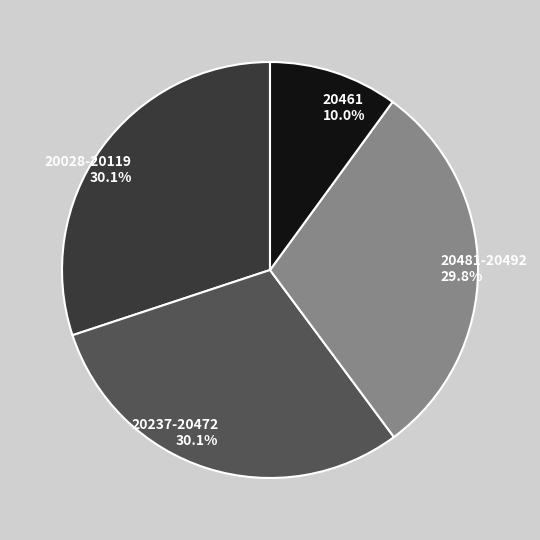

What percentage is NOT represented by 20028-20119?

69.9%